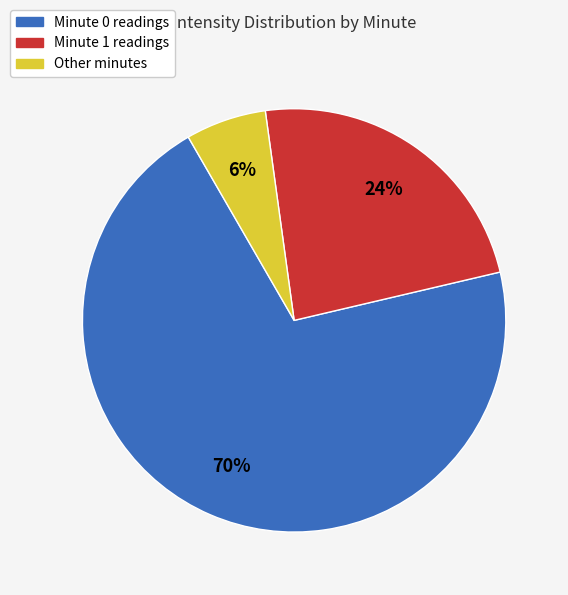

How many slices are in this pie chart?

3